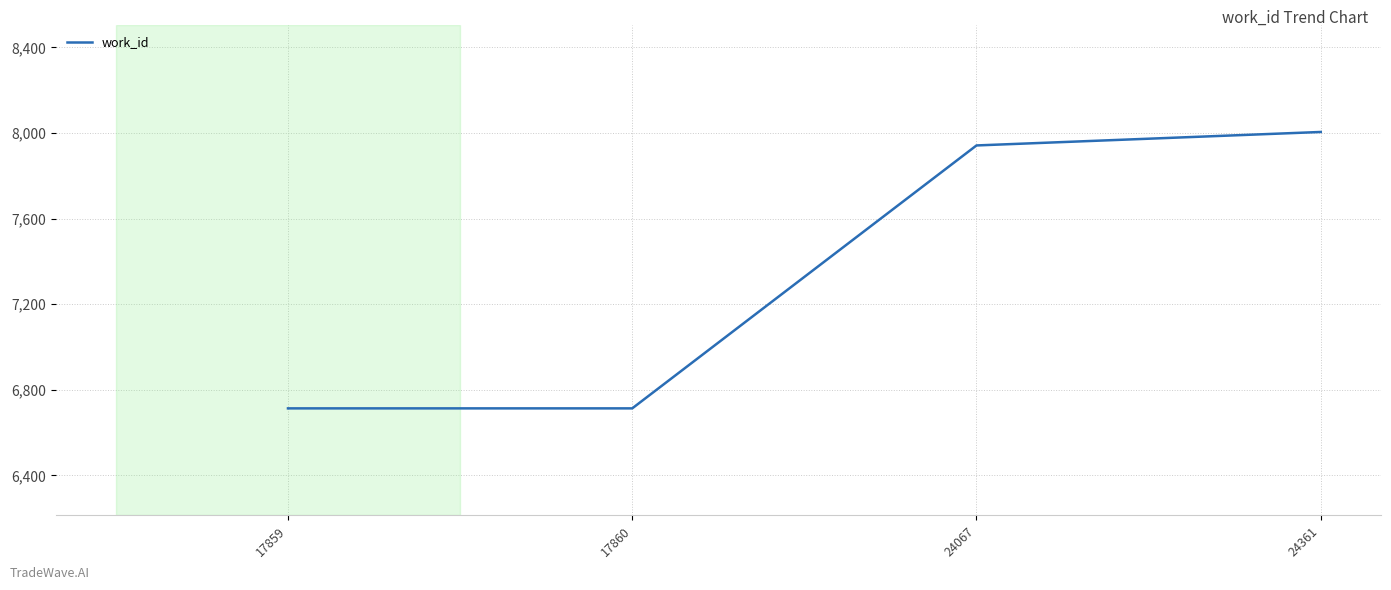

The value at 24361 is 4026. True or false?

False